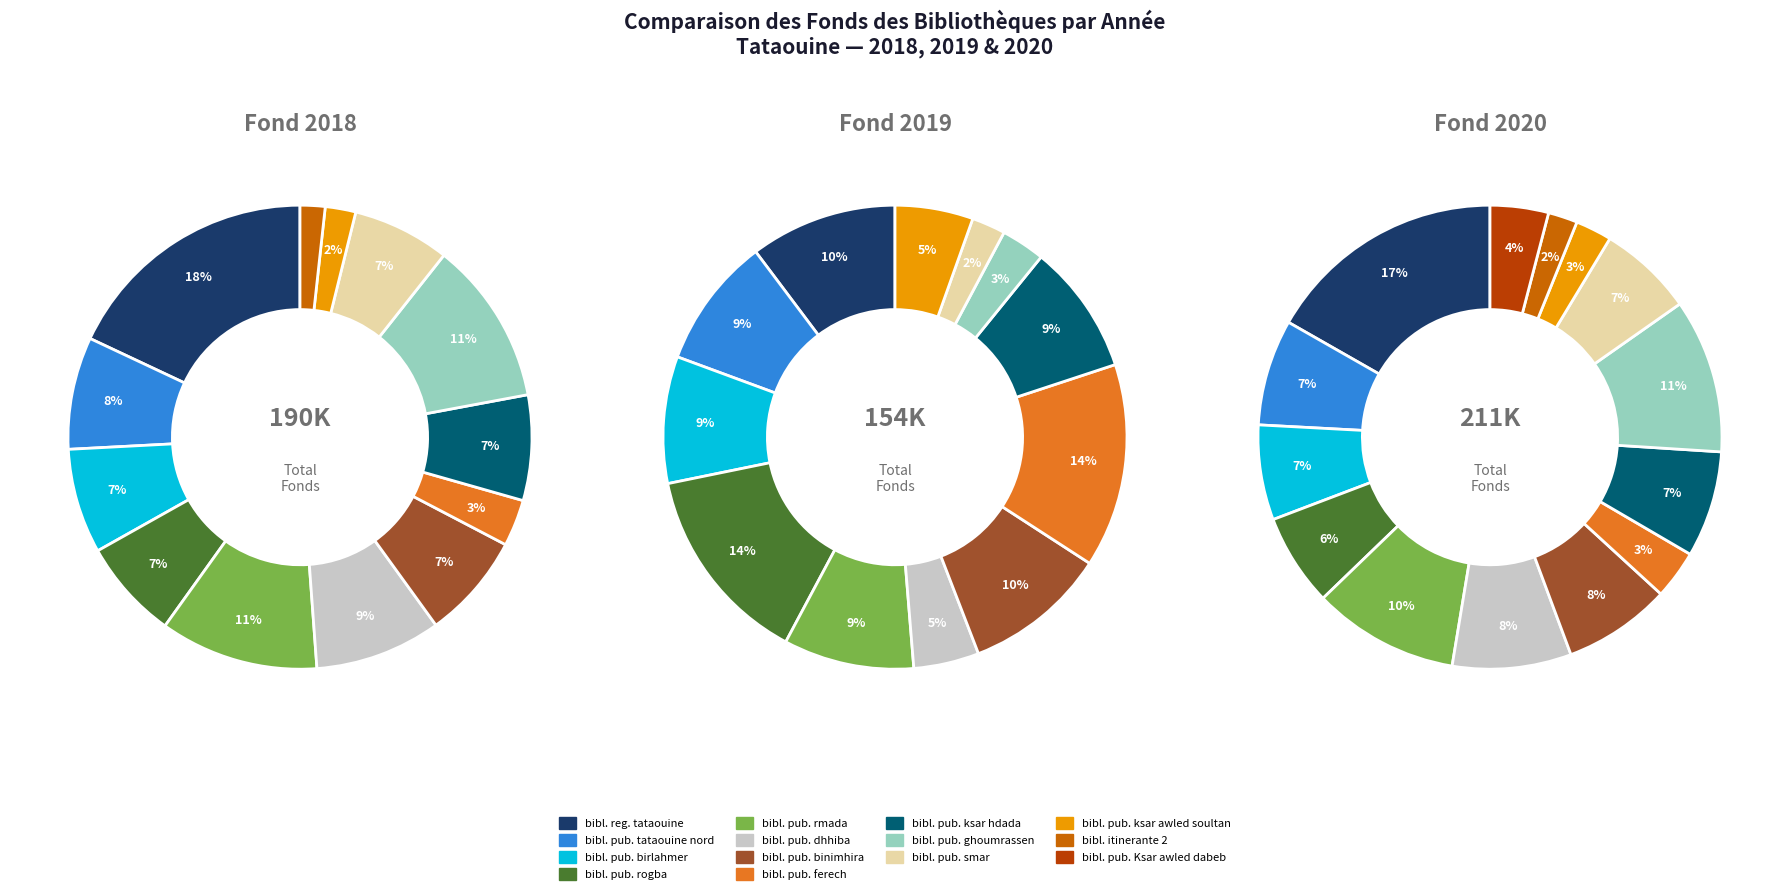

To the nearest percent, what is the average slice percentage?

7%